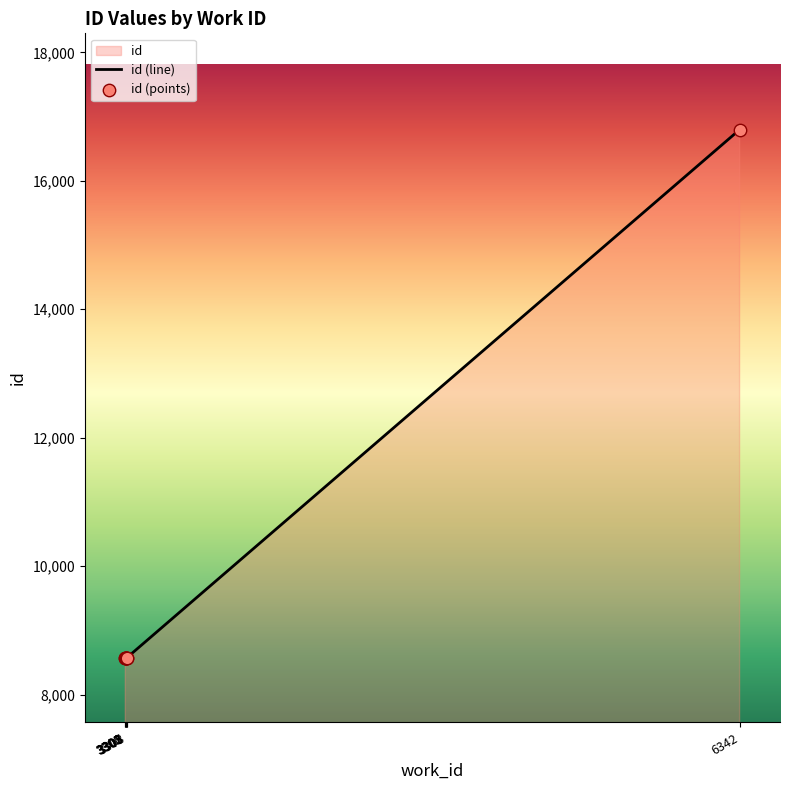

What is the difference between the maximum and minimum values?

8233